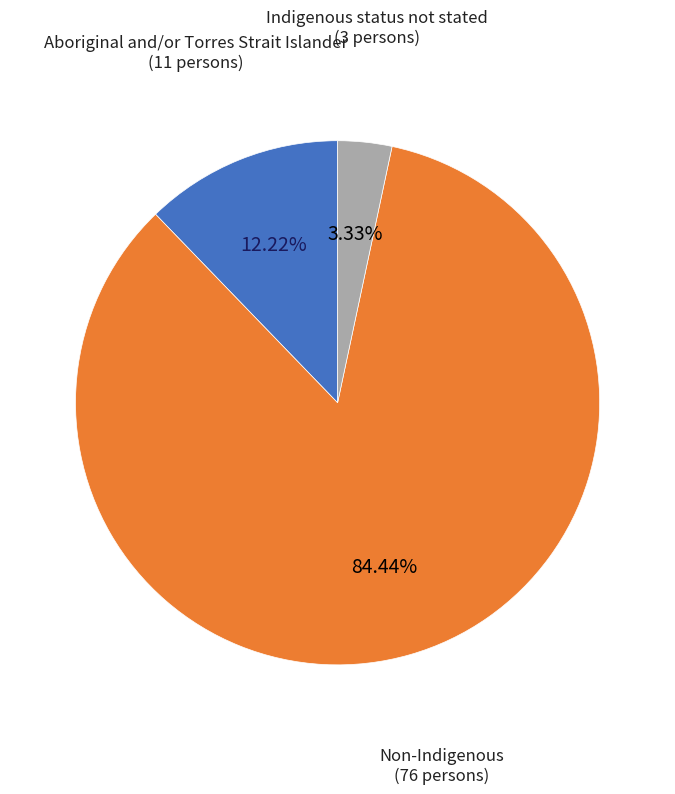

Does any single category account for the majority?

Yes